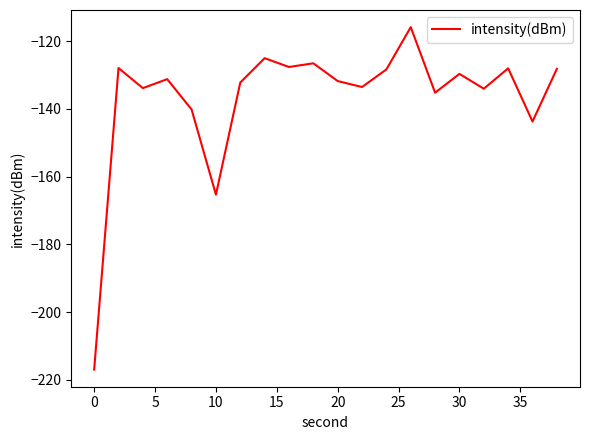

What is the difference between the maximum and minimum values?

101.1